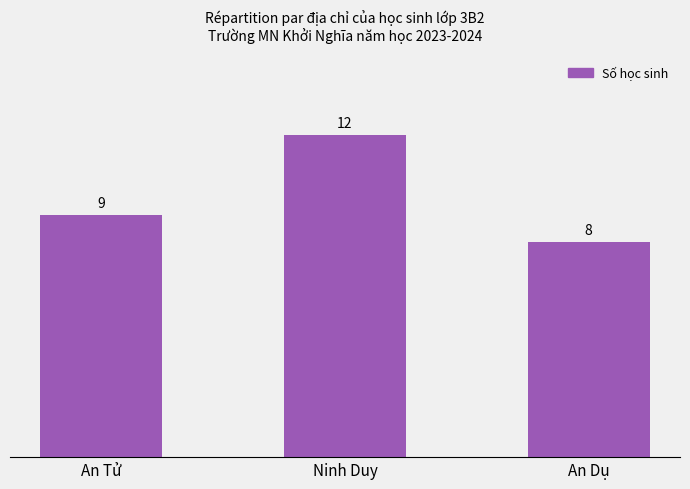

What is the smallest value displayed?

8